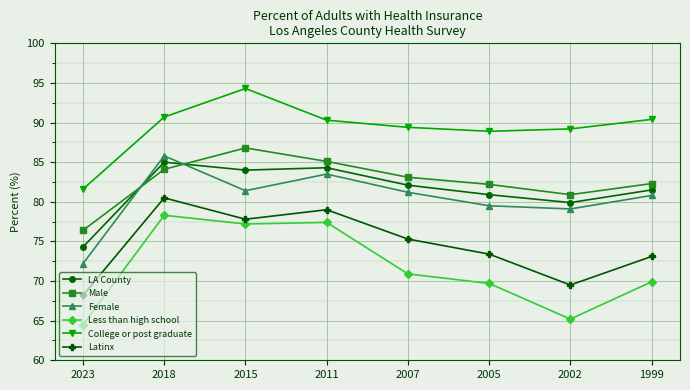

Which series changed the most between 2011 and 1999?

Less than high school